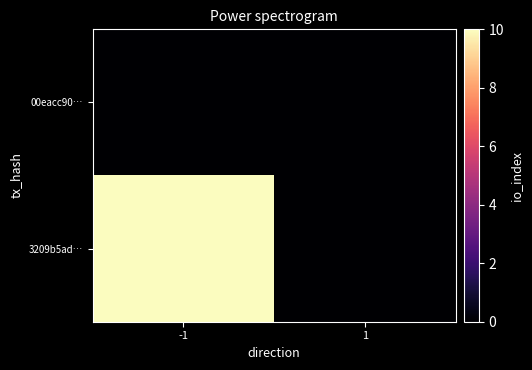

At how many categories does at least one series exceed 1?

1